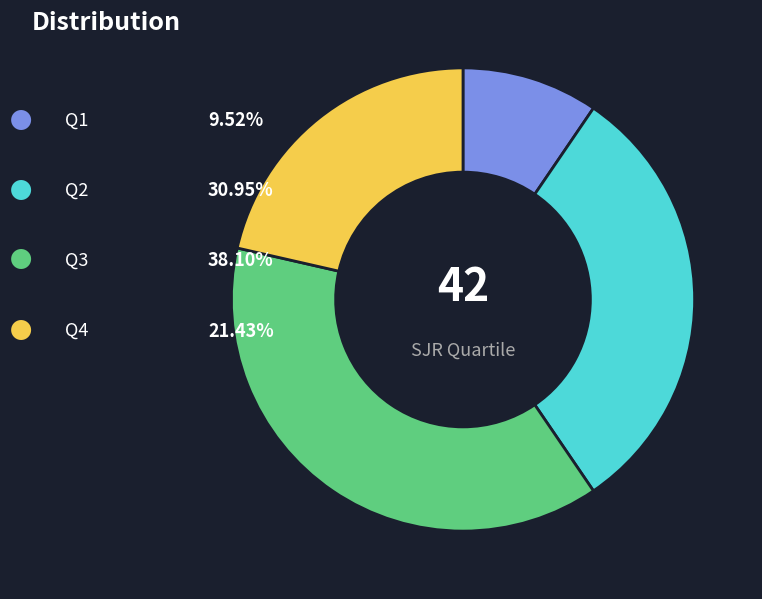

Does any single category account for the majority?

No